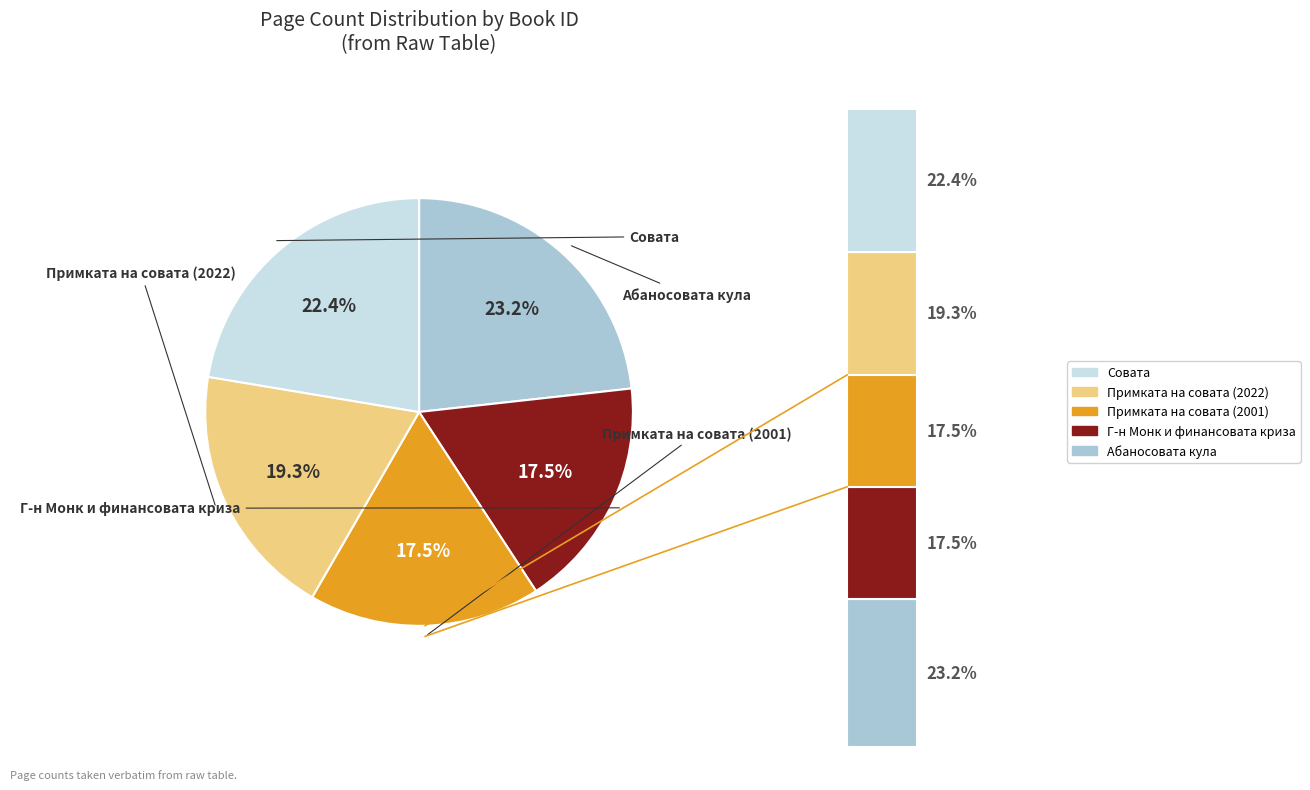

The 9165 slice represents 29% of the pie. True or false?

False